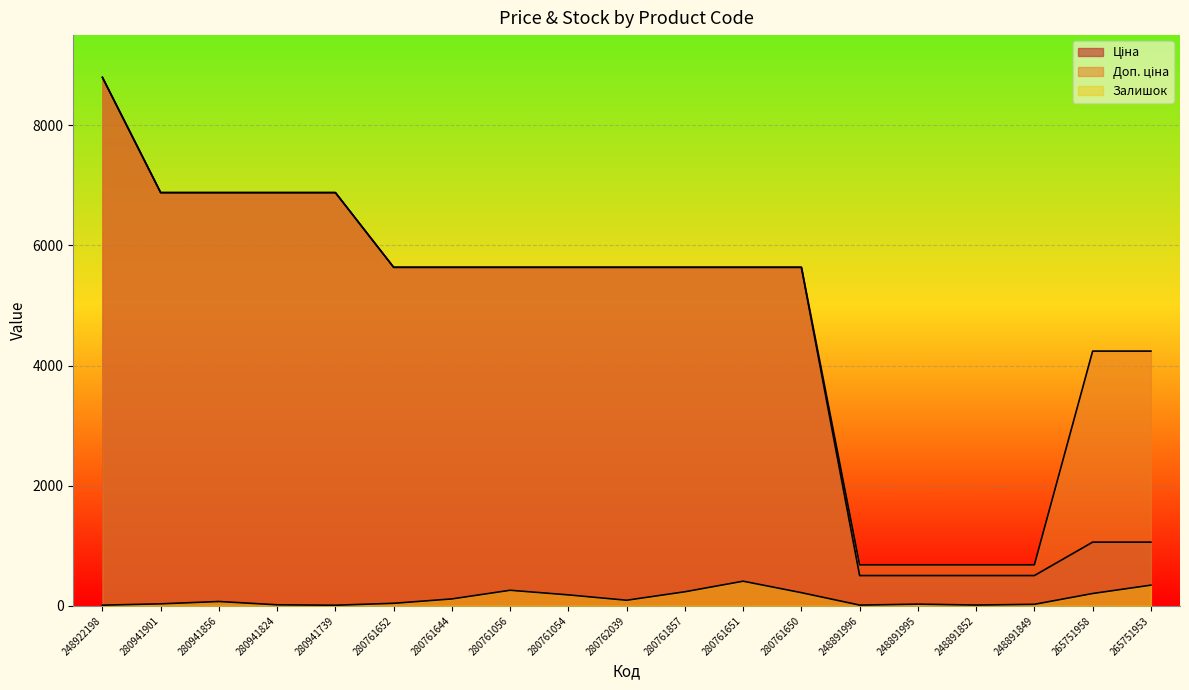

How many data points in Доп. ціна are above 5636?

5